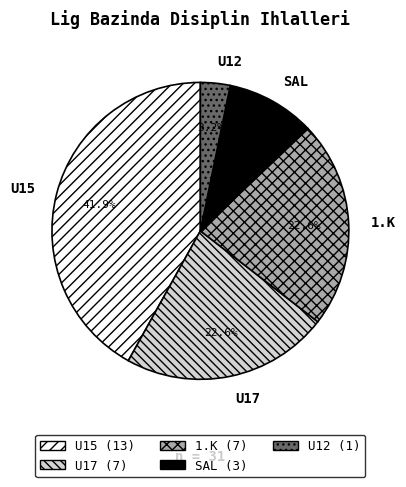

Between SAL and U15, which is larger?

U15